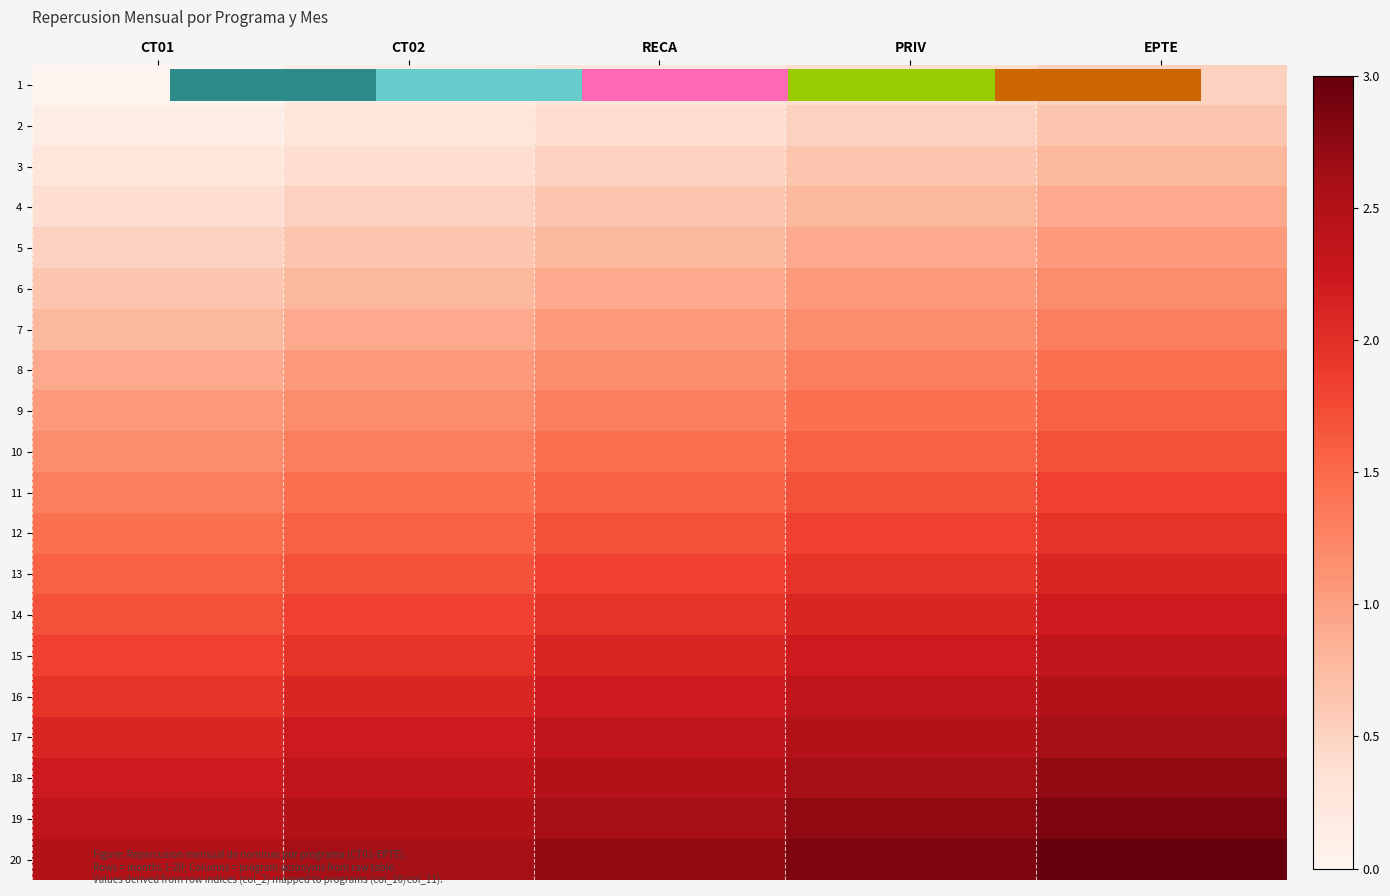

What value does the 5 series have at EPTE?

1.0